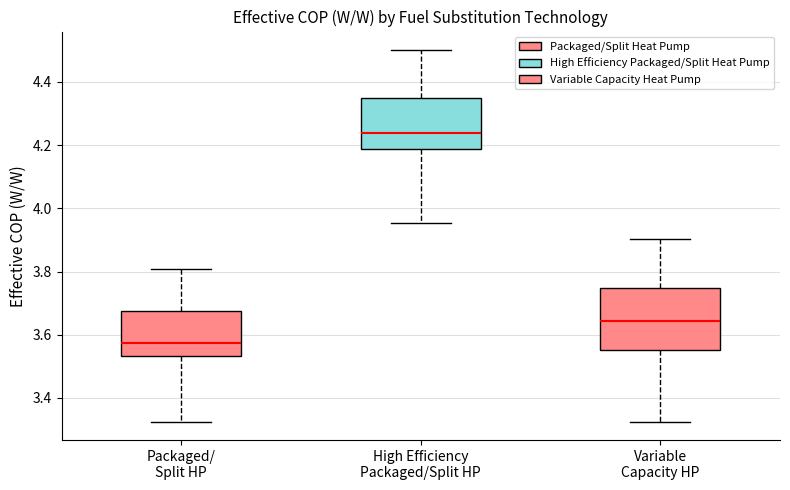

Where does the upper whisker of the box for High Efficiency Packaged/Split HP end on the y-axis? The values are not printed on the chart, so give them approximately, as read against the axis.

4.50